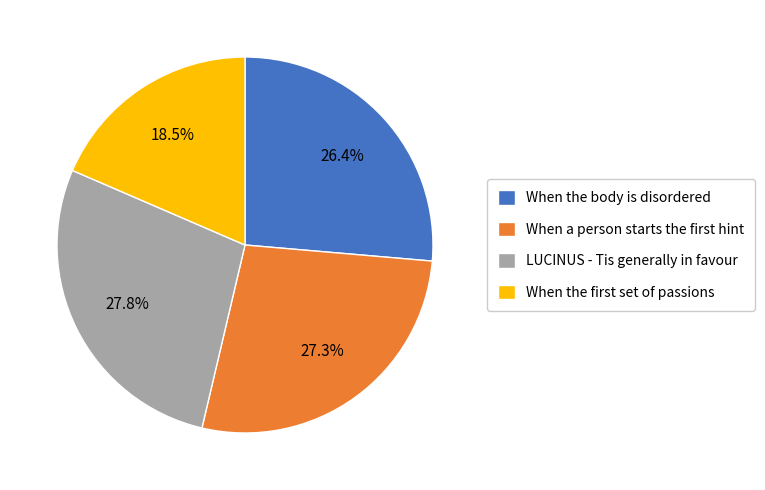

To the nearest percent, what is the average slice percentage?

25%